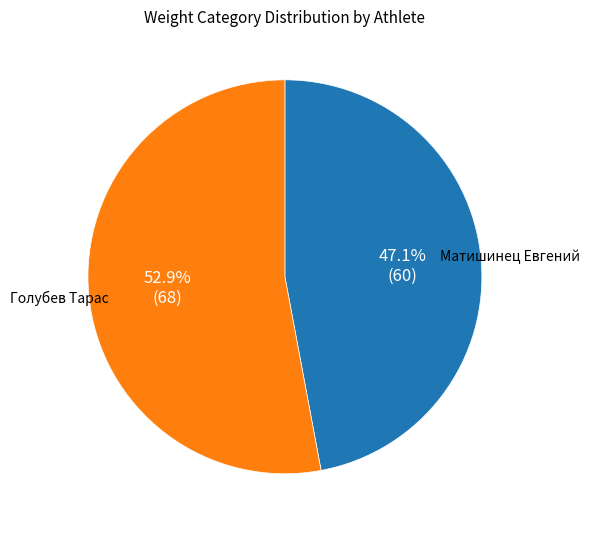

What is the smallest slice in the pie chart?

Матишинец Евгений